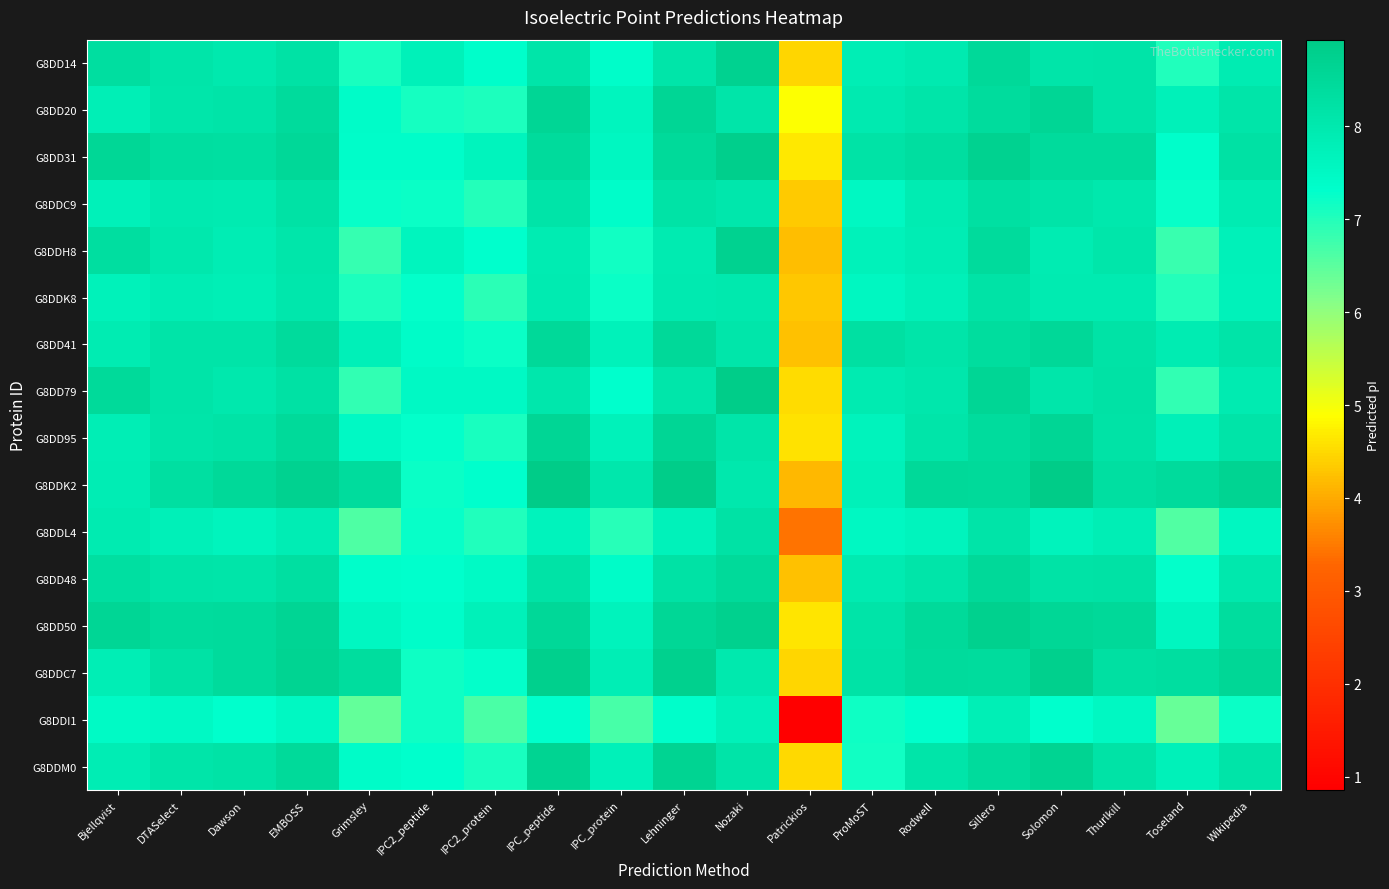

Reading left to right, transcribe all the data shown in this chart.

G8DD14: Bjellqvist=8.3	DTASelect=8.1	Dawson=8.0	EMBOSS=8.2	Grimsley=7.1	IPC2_peptide=7.8	IPC2_protein=7.3	IPC_peptide=8.1	IPC_protein=7.4	Lehninger=8.1	Nozaki=8.7	Patrickios=4.5	ProMoST=7.8	Rodwell=8.0	Sillero=8.5	Solomon=8.1	Thurlkill=8.2	Toseland=7.0	Wikipedia=7.9
G8DD20: Bjellqvist=7.8	DTASelect=8.1	Dawson=8.2	EMBOSS=8.4	Grimsley=7.4	IPC2_peptide=7.1	IPC2_protein=7.0	IPC_peptide=8.6	IPC_protein=7.6	Lehninger=8.6	Nozaki=8.1	Patrickios=4.9	ProMoST=8.0	Rodwell=8.1	Sillero=8.4	Solomon=8.6	Thurlkill=8.2	Toseland=7.7	Wikipedia=8.1
G8DD31: Bjellqvist=8.6	DTASelect=8.4	Dawson=8.3	EMBOSS=8.6	Grimsley=7.4	IPC2_peptide=7.4	IPC2_protein=7.7	IPC_peptide=8.4	IPC_protein=7.6	Lehninger=8.5	Nozaki=8.8	Patrickios=4.7	ProMoST=8.2	Rodwell=8.4	Sillero=8.7	Solomon=8.4	Thurlkill=8.4	Toseland=7.4	Wikipedia=8.3
G8DDC9: Bjellqvist=7.8	DTASelect=8.0	Dawson=8.0	EMBOSS=8.2	Grimsley=7.2	IPC2_peptide=7.2	IPC2_protein=7.0	IPC_peptide=8.2	IPC_protein=7.4	Lehninger=8.2	Nozaki=8.1	Patrickios=4.4	ProMoST=7.5	Rodwell=7.9	Sillero=8.3	Solomon=8.2	Thurlkill=8.0	Toseland=7.2	Wikipedia=7.9
G8DDH8: Bjellqvist=8.3	DTASelect=8.0	Dawson=7.9	EMBOSS=8.1	Grimsley=6.8	IPC2_peptide=7.6	IPC2_protein=7.3	IPC_peptide=7.9	IPC_protein=7.2	Lehninger=7.9	Nozaki=8.7	Patrickios=4.2	ProMoST=7.7	Rodwell=7.9	Sillero=8.4	Solomon=7.9	Thurlkill=8.1	Toseland=6.8	Wikipedia=7.8
G8DDK8: Bjellqvist=7.7	DTASelect=7.9	Dawson=7.8	EMBOSS=8.1	Grimsley=7.0	IPC2_peptide=7.3	IPC2_protein=6.9	IPC_peptide=8.0	IPC_protein=7.2	Lehninger=8.0	Nozaki=8.0	Patrickios=4.3	ProMoST=7.6	Rodwell=7.8	Sillero=8.2	Solomon=8.0	Thurlkill=7.9	Toseland=7.0	Wikipedia=7.7
G8DD41: Bjellqvist=7.9	DTASelect=8.2	Dawson=8.2	EMBOSS=8.4	Grimsley=7.8	IPC2_peptide=7.4	IPC2_protein=7.2	IPC_peptide=8.5	IPC_protein=7.7	Lehninger=8.5	Nozaki=8.1	Patrickios=4.3	ProMoST=8.3	Rodwell=8.1	Sillero=8.4	Solomon=8.5	Thurlkill=8.2	Toseland=7.9	Wikipedia=8.2
G8DD79: Bjellqvist=8.5	DTASelect=8.2	Dawson=8.0	EMBOSS=8.2	Grimsley=6.9	IPC2_peptide=7.5	IPC2_protein=7.5	IPC_peptide=8.1	IPC_protein=7.3	Lehninger=8.1	Nozaki=8.9	Patrickios=4.5	ProMoST=7.9	Rodwell=8.1	Sillero=8.6	Solomon=8.1	Thurlkill=8.2	Toseland=6.9	Wikipedia=7.9
G8DD95: Bjellqvist=7.8	DTASelect=8.1	Dawson=8.2	EMBOSS=8.5	Grimsley=7.5	IPC2_peptide=7.3	IPC2_protein=7.1	IPC_peptide=8.6	IPC_protein=7.7	Lehninger=8.6	Nozaki=8.1	Patrickios=4.6	ProMoST=7.7	Rodwell=8.1	Sillero=8.4	Solomon=8.6	Thurlkill=8.2	Toseland=7.8	Wikipedia=8.2
G8DDK2: Bjellqvist=7.9	DTASelect=8.3	Dawson=8.5	EMBOSS=8.7	Grimsley=8.4	IPC2_peptide=7.2	IPC2_protein=7.3	IPC_peptide=8.9	IPC_protein=8.1	Lehninger=8.9	Nozaki=8.0	Patrickios=4.1	ProMoST=7.7	Rodwell=8.5	Sillero=8.5	Solomon=8.9	Thurlkill=8.3	Toseland=8.4	Wikipedia=8.7
G8DDL4: Bjellqvist=8.0	DTASelect=7.8	Dawson=7.6	EMBOSS=7.9	Grimsley=6.6	IPC2_peptide=7.2	IPC2_protein=7.0	IPC_peptide=7.7	IPC_protein=7.0	Lehninger=7.7	Nozaki=8.2	Patrickios=3.4	ProMoST=7.5	Rodwell=7.6	Sillero=8.2	Solomon=7.7	Thurlkill=7.8	Toseland=6.6	Wikipedia=7.6
G8DD48: Bjellqvist=8.3	DTASelect=8.2	Dawson=8.1	EMBOSS=8.3	Grimsley=7.3	IPC2_peptide=7.3	IPC2_protein=7.5	IPC_peptide=8.2	IPC_protein=7.4	Lehninger=8.2	Nozaki=8.5	Patrickios=4.3	ProMoST=7.9	Rodwell=8.1	Sillero=8.5	Solomon=8.2	Thurlkill=8.2	Toseland=7.3	Wikipedia=8.0
G8DD50: Bjellqvist=8.6	DTASelect=8.4	Dawson=8.4	EMBOSS=8.6	Grimsley=7.6	IPC2_peptide=7.4	IPC2_protein=7.7	IPC_peptide=8.6	IPC_protein=7.7	Lehninger=8.6	Nozaki=8.8	Patrickios=4.6	ProMoST=8.2	Rodwell=8.5	Sillero=8.8	Solomon=8.6	Thurlkill=8.5	Toseland=7.6	Wikipedia=8.4
G8DDC7: Bjellqvist=7.8	DTASelect=8.2	Dawson=8.4	EMBOSS=8.7	Grimsley=8.4	IPC2_peptide=7.2	IPC2_protein=7.3	IPC_peptide=8.8	IPC_protein=7.8	Lehninger=8.8	Nozaki=8.0	Patrickios=4.5	ProMoST=8.2	Rodwell=8.4	Sillero=8.4	Solomon=8.8	Thurlkill=8.3	Toseland=8.4	Wikipedia=8.6
G8DDI1: Bjellqvist=7.5	DTASelect=7.5	Dawson=7.3	EMBOSS=7.5	Grimsley=6.4	IPC2_peptide=7.2	IPC2_protein=6.6	IPC_peptide=7.3	IPC_protein=6.7	Lehninger=7.4	Nozaki=7.8	Patrickios=0.9	ProMoST=7.2	Rodwell=7.3	Sillero=7.8	Solomon=7.3	Thurlkill=7.5	Toseland=6.4	Wikipedia=7.2
G8DDM0: Bjellqvist=7.9	DTASelect=8.1	Dawson=8.2	EMBOSS=8.5	Grimsley=7.4	IPC2_peptide=7.3	IPC2_protein=7.1	IPC_peptide=8.7	IPC_protein=7.8	Lehninger=8.7	Nozaki=8.2	Patrickios=4.5	ProMoST=7.2	Rodwell=8.1	Sillero=8.4	Solomon=8.7	Thurlkill=8.2	Toseland=7.7	Wikipedia=8.2